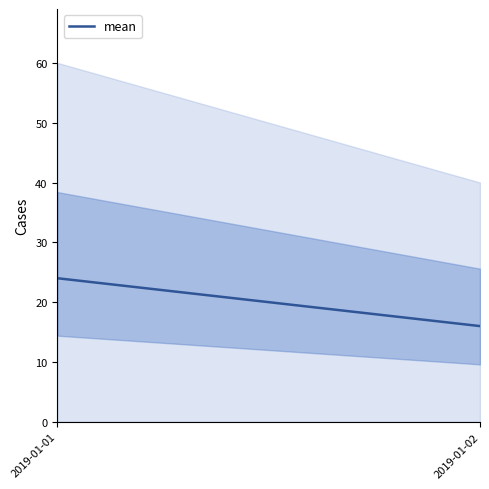

List the labels in order of value, smallest first.

2019-01-02, 2019-01-01